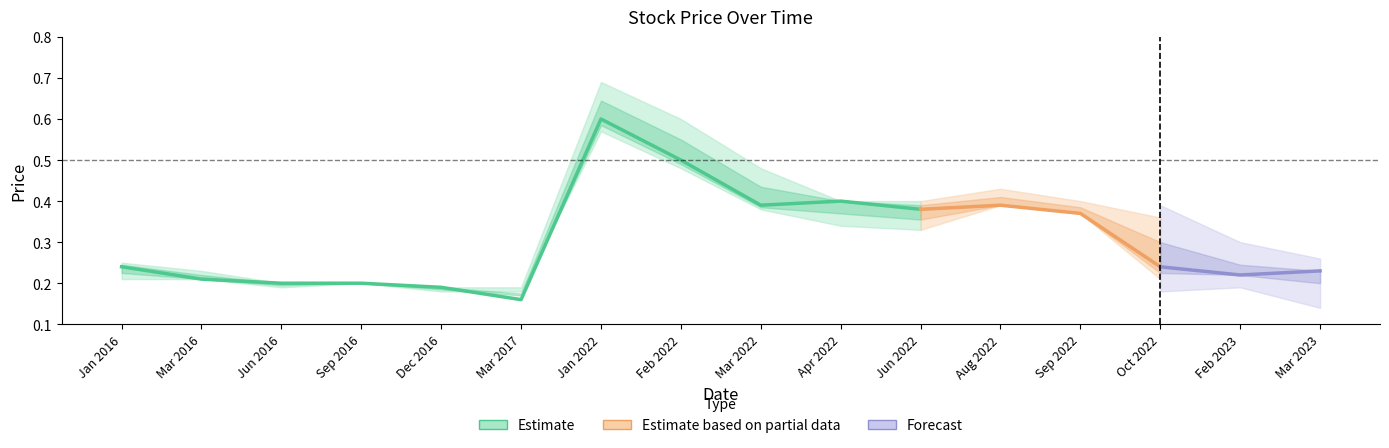

What is the spread (max minus min) of values at 15?

0.1